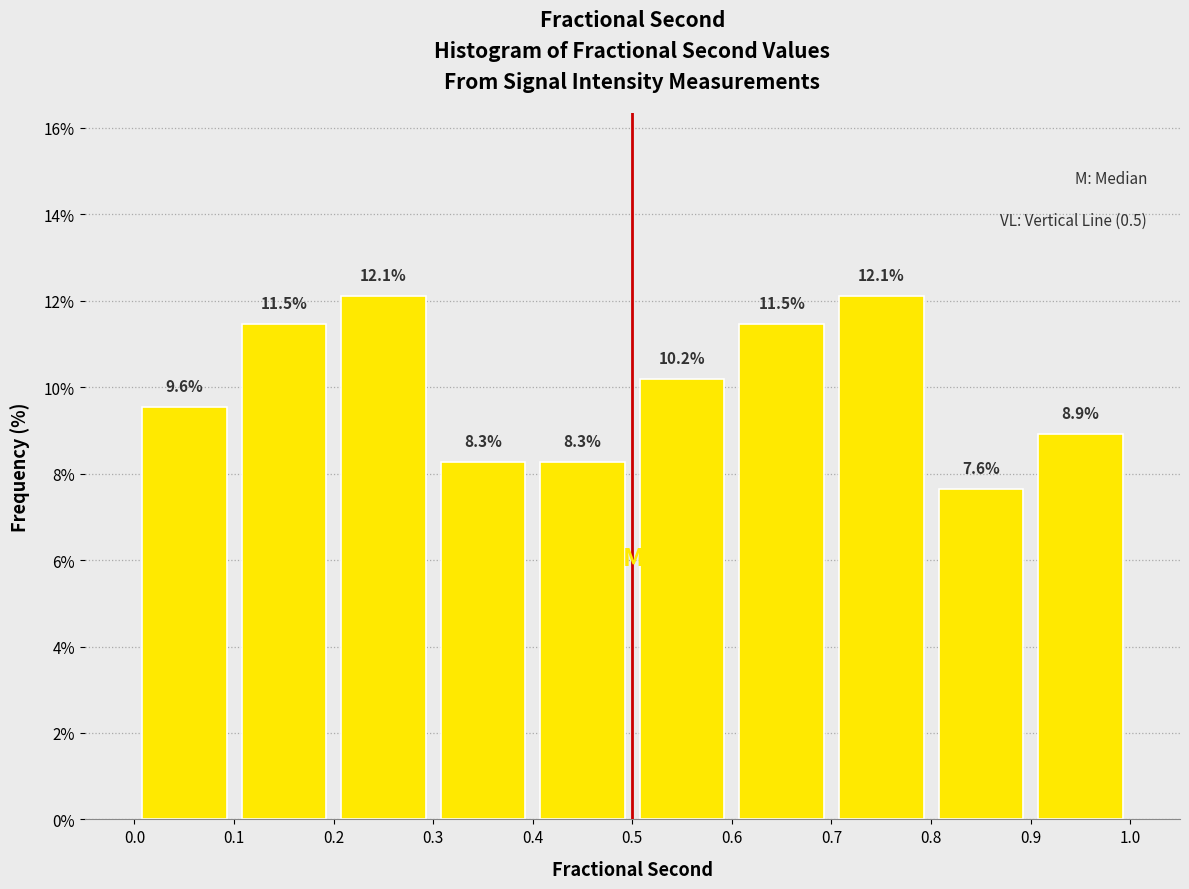

Reading left to right, list every bar in this chart as the range it spans on the x-axis followed by its height.

0.0 to 0.1: 9.6
0.1 to 0.2: 11.5
0.2 to 0.3: 12.1
0.3 to 0.4: 8.3
0.4 to 0.5: 8.3
0.5 to 0.6: 10.2
0.6 to 0.7: 11.5
0.7 to 0.8: 12.1
0.8 to 0.9: 7.6
0.9 to 1.0: 8.9